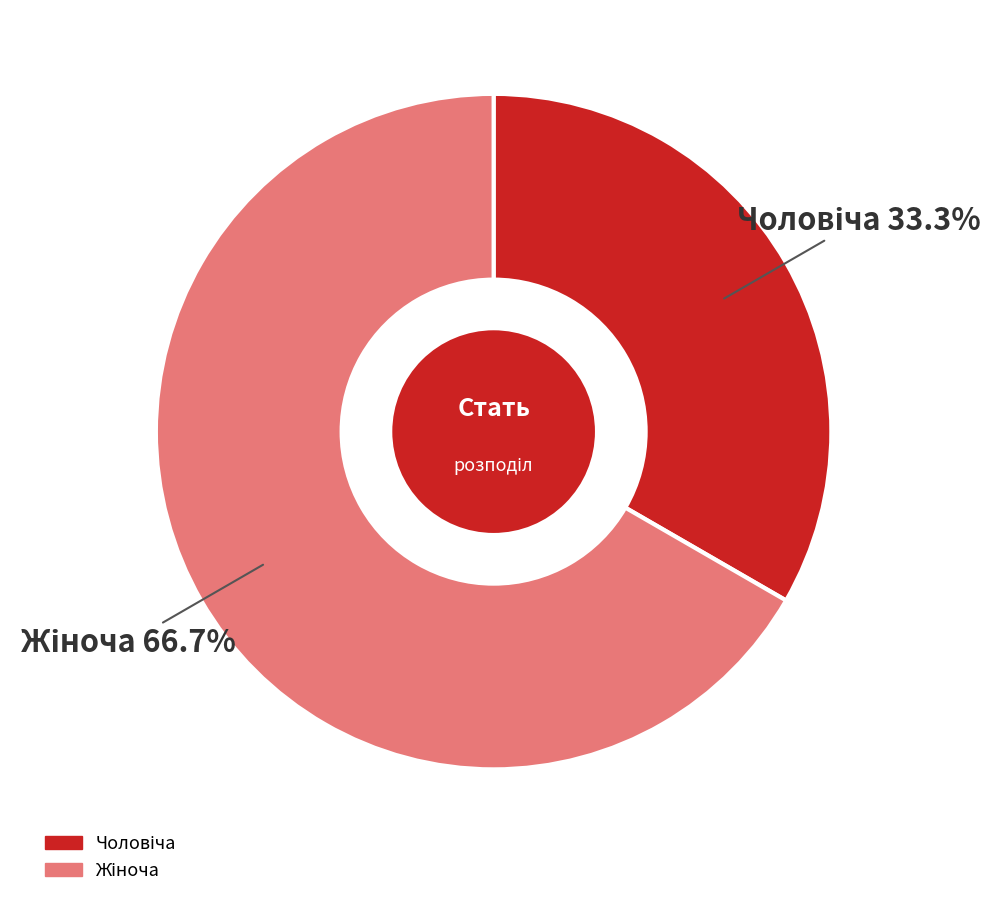

Is there any slice that represents more than half of the pie?

Yes